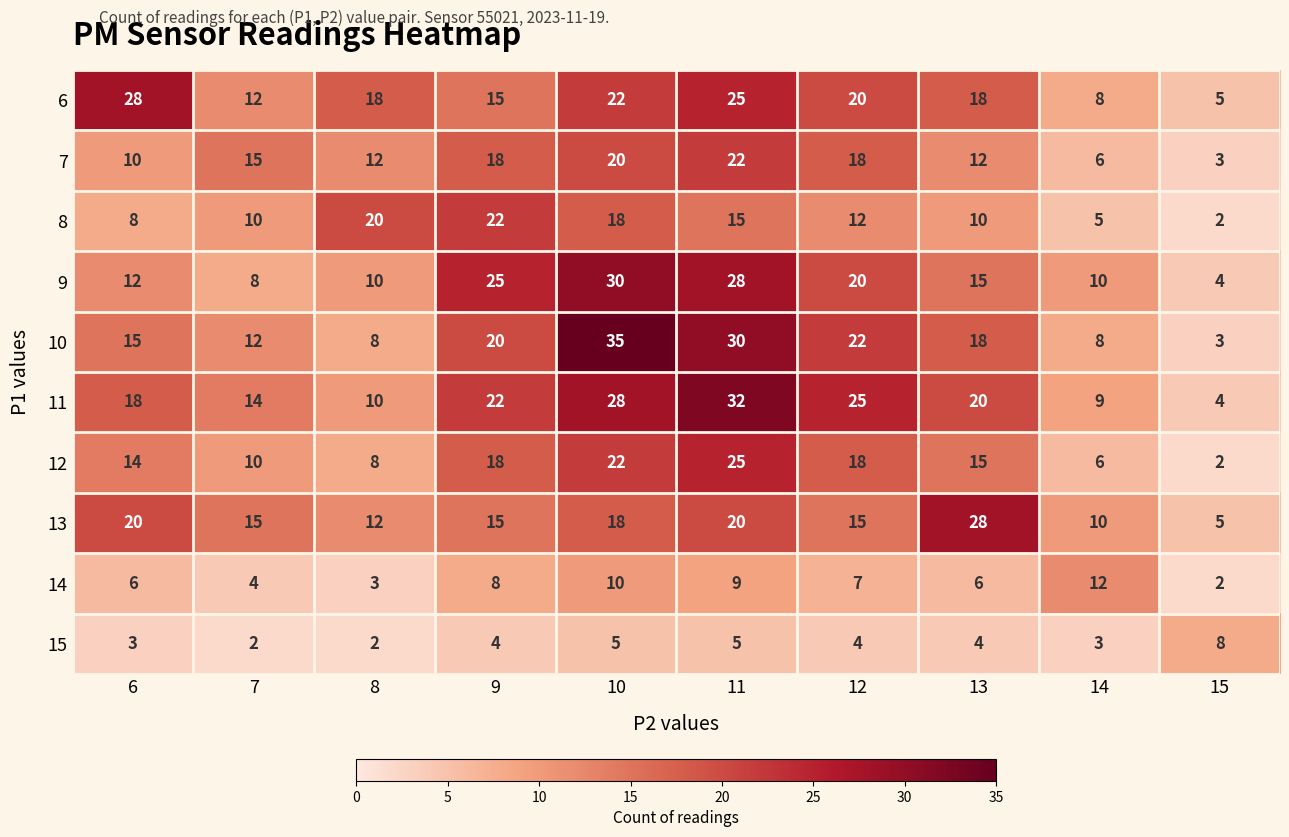

Between 6 and 11, which series saw the biggest shift?

9